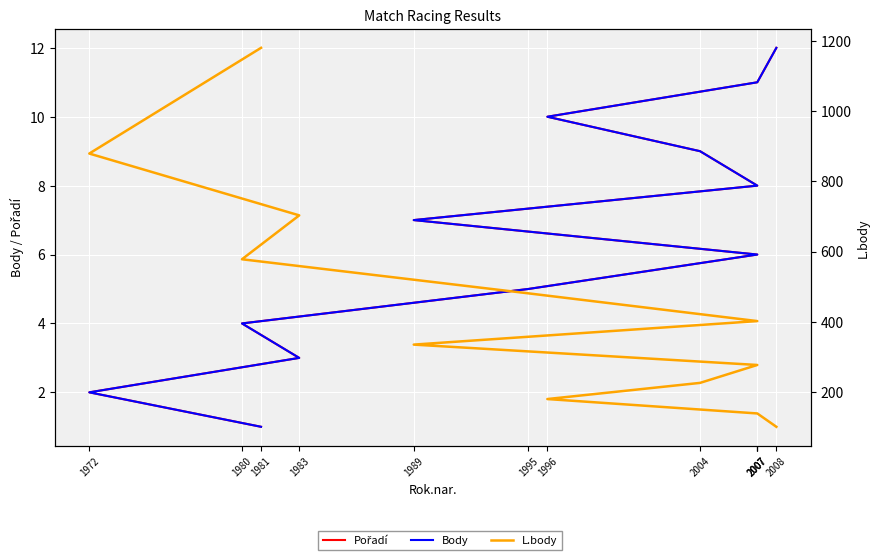

Which category has the highest value in the Body series?

2008